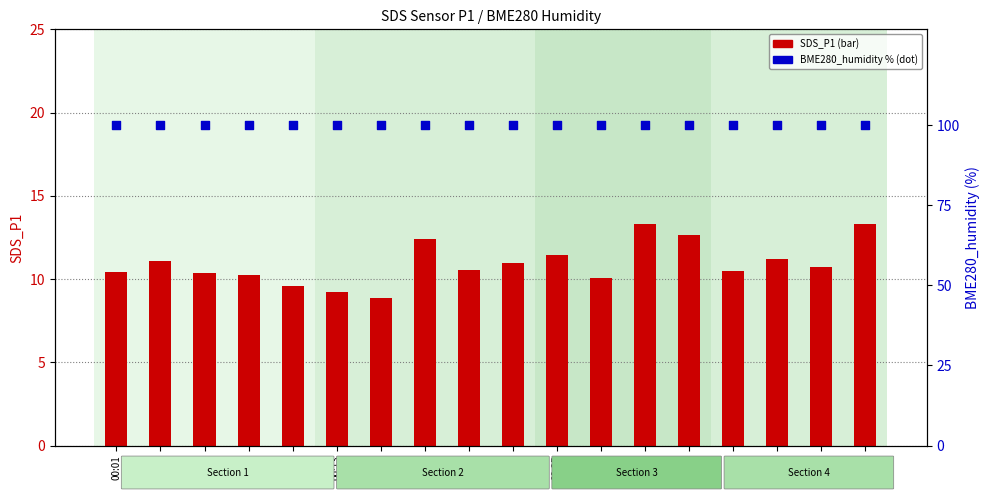

What are all the series names shown in the legend?

SDS_P1, BME280_humidity